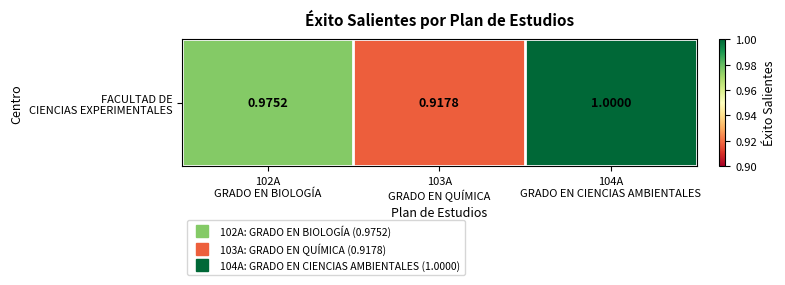

Which has a higher value, 102A
GRADO EN BIOLOGÍA or 104A
GRADO EN CIENCIAS AMBIENTALES?

104A
GRADO EN CIENCIAS AMBIENTALES